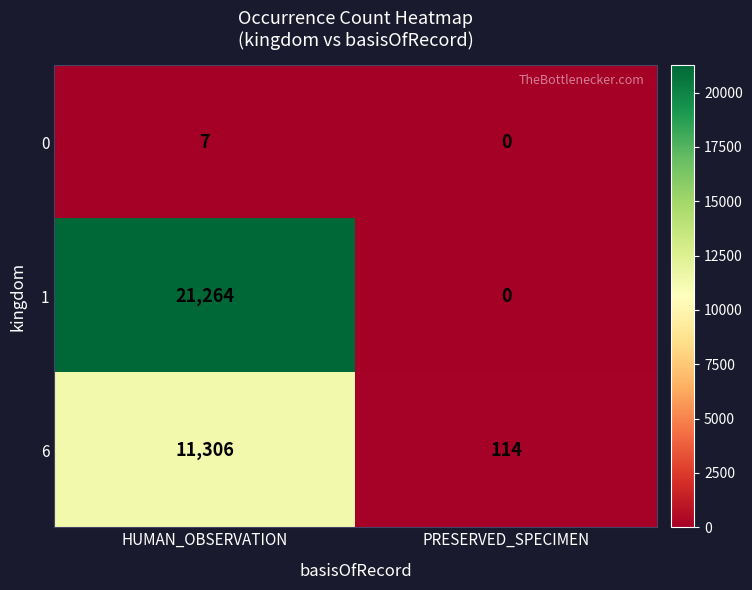

Is it true that 0 equals 0 at PRESERVED_SPECIMEN?

True